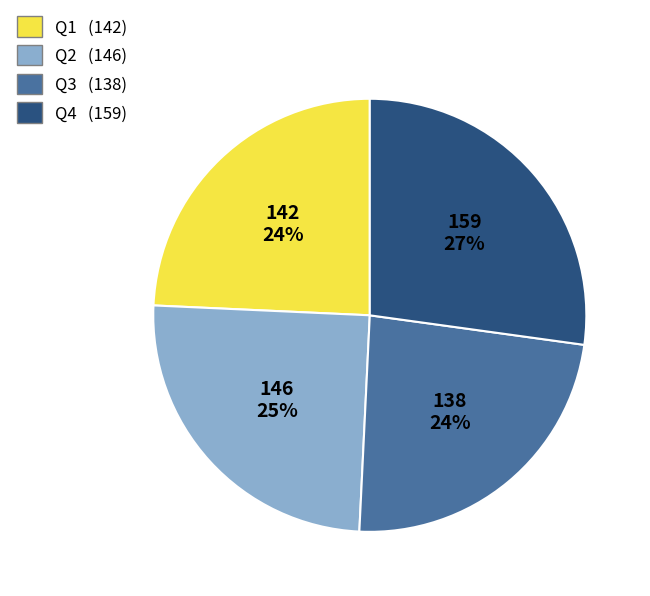

To the nearest percent, what is the average slice percentage?

25%